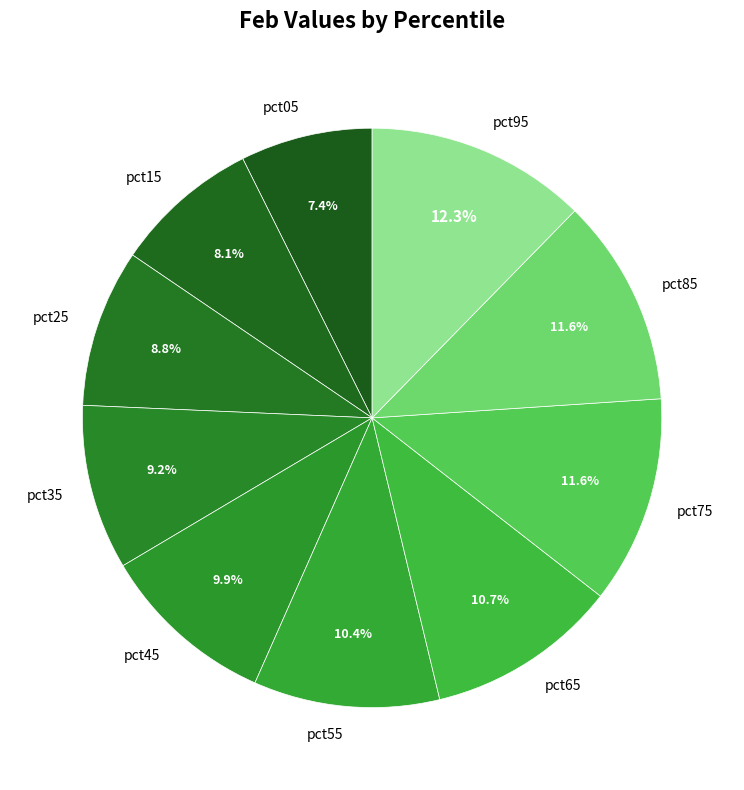

What is the largest slice in the pie chart?

pct95